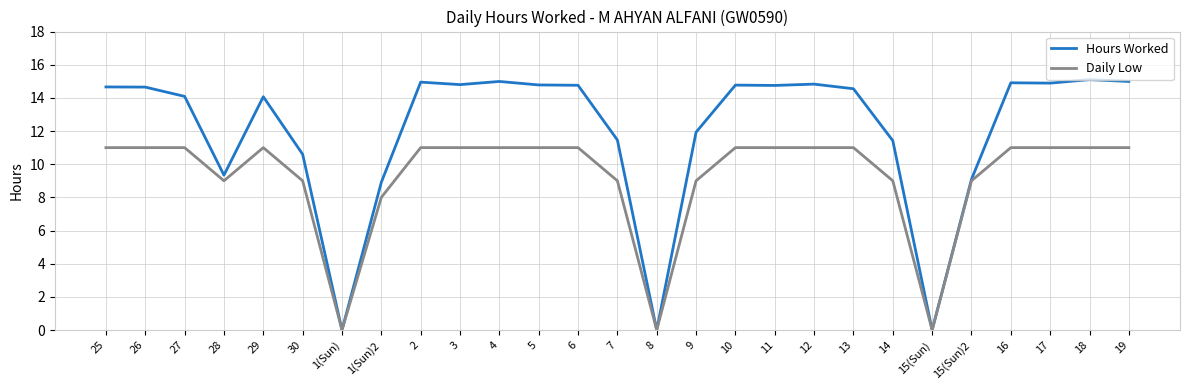

Is the value of Hours Worked at 3 greater than the value of Daily Low at 19?

Yes